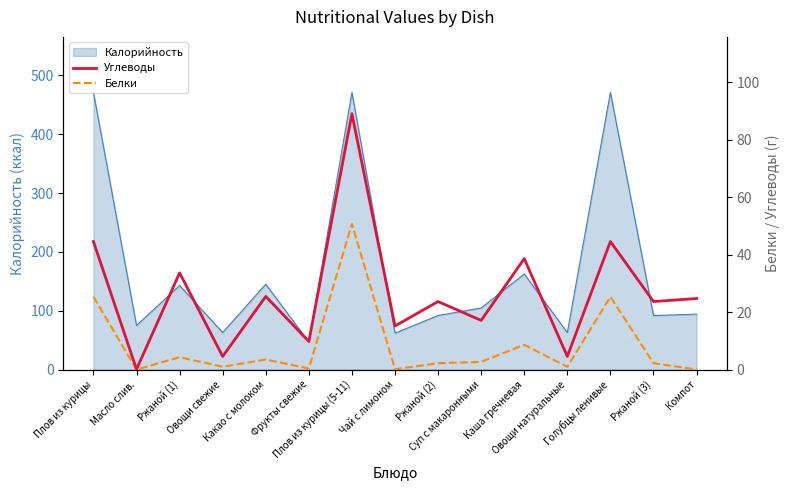

How many lines are shown in the chart?

2